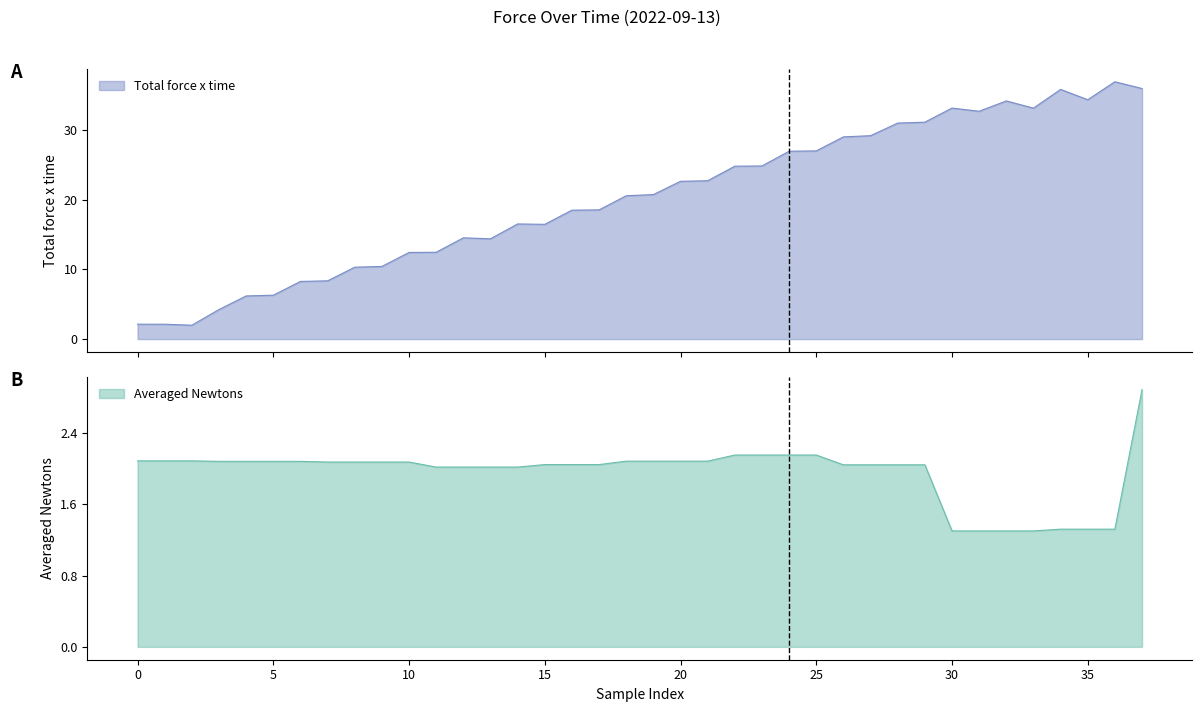

The value of Averaged Newtons at 23 is 2.2. True or false?

True